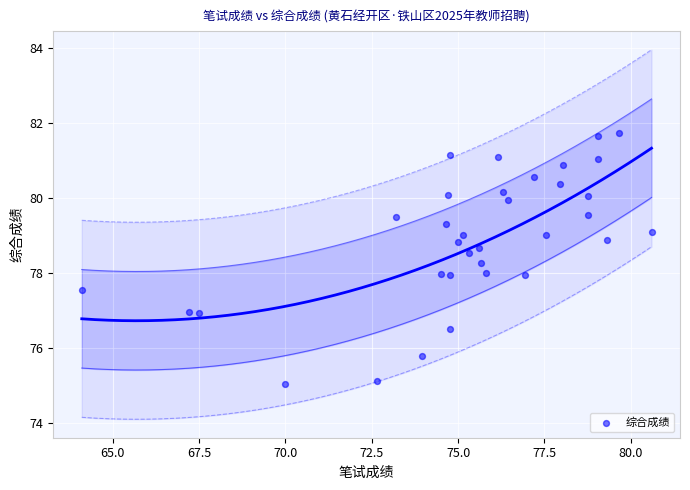

What is the range of Y values (max minus min)?

6.7